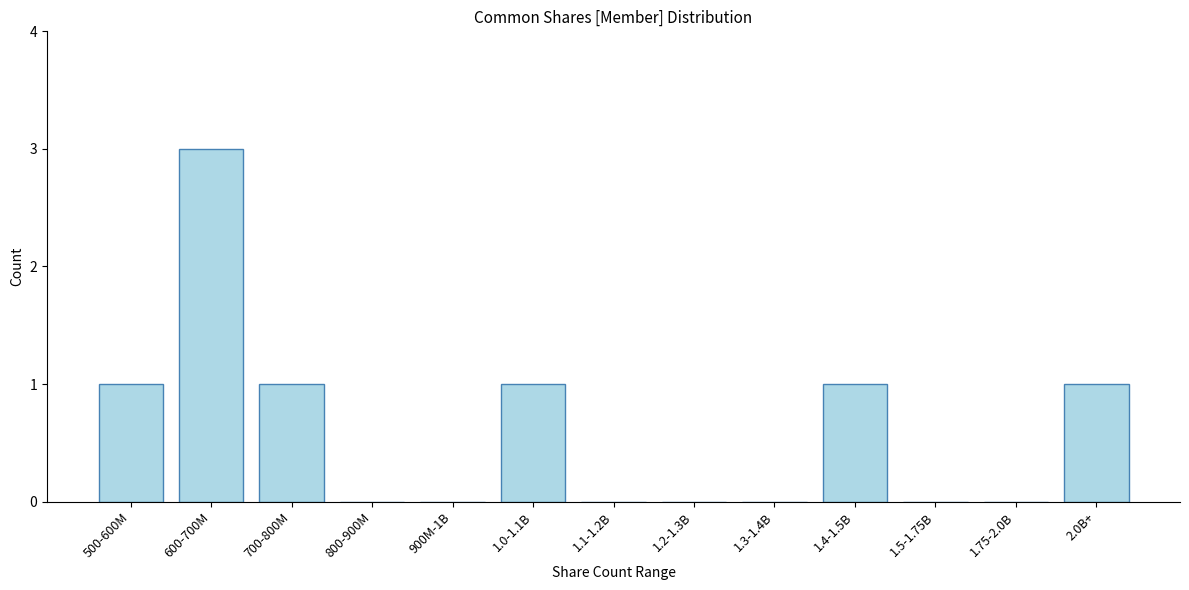

Reading left to right, list all the values displayed in this chart.

500-600M=1	600-700M=3	700-800M=1	800-900M=0	900M-1B=0	1.0-1.1B=1	1.1-1.2B=0	1.2-1.3B=0	1.3-1.4B=0	1.4-1.5B=1	1.5-1.75B=0	1.75-2.0B=0	2.0B+=1